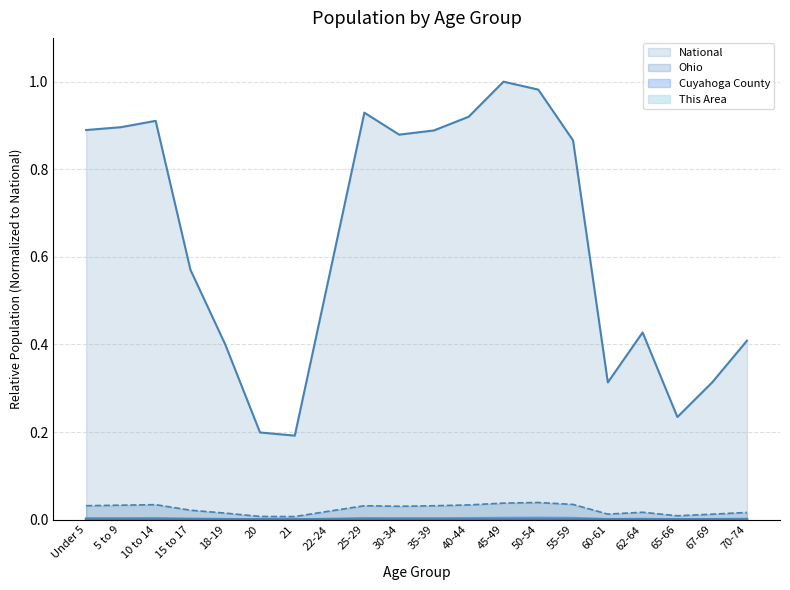

What are all the series names shown in the legend?

This Area, Cuyahoga County, Ohio, National